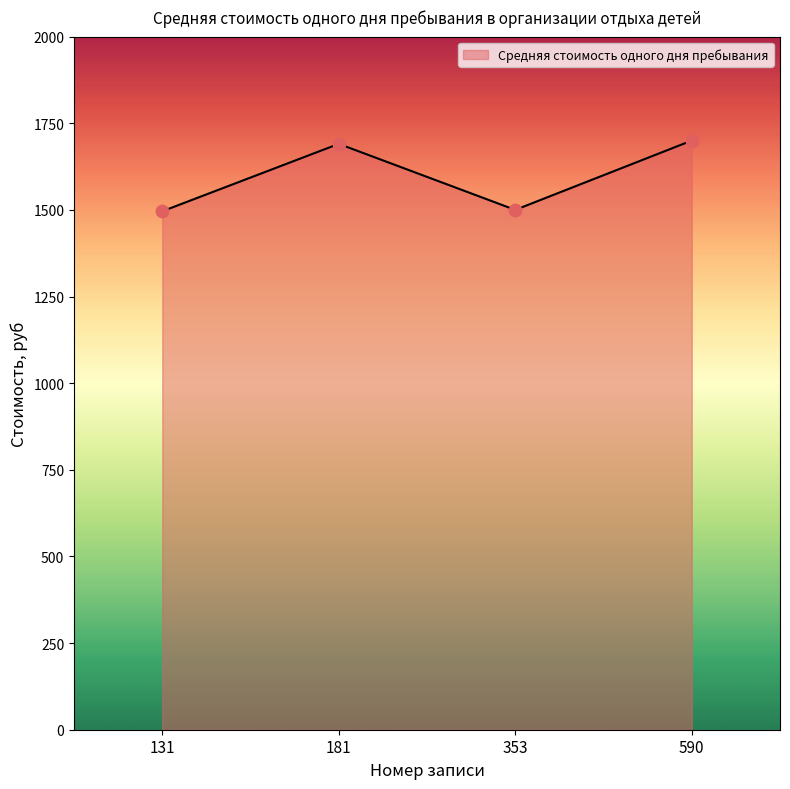

What is the ratio of the value at 181 to the value at 353?

1.1